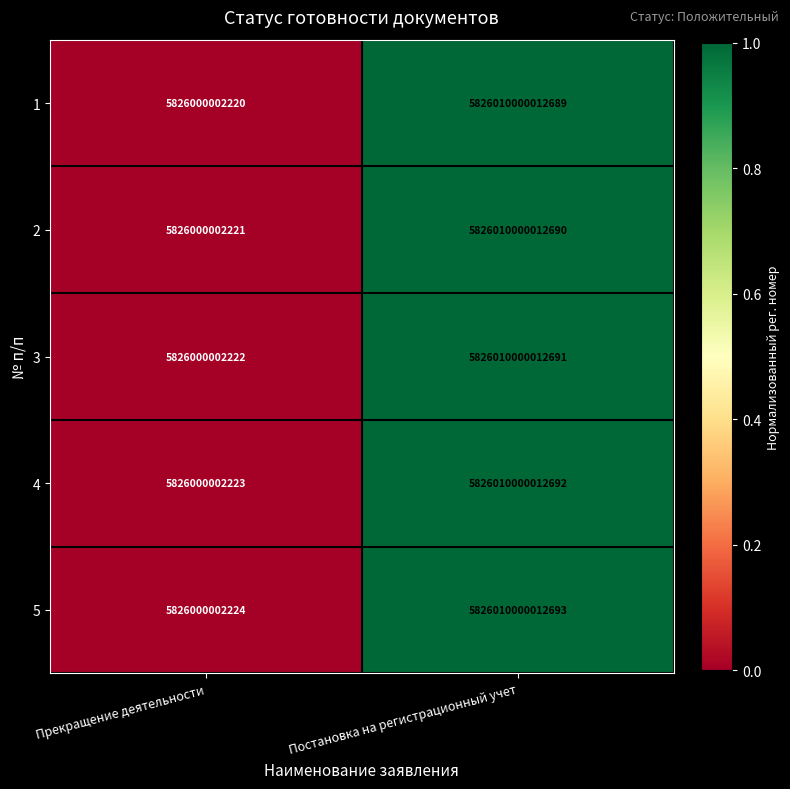

Is it true that 2 equals 9403973305755172 at Постановка на регистрационный учет?

False